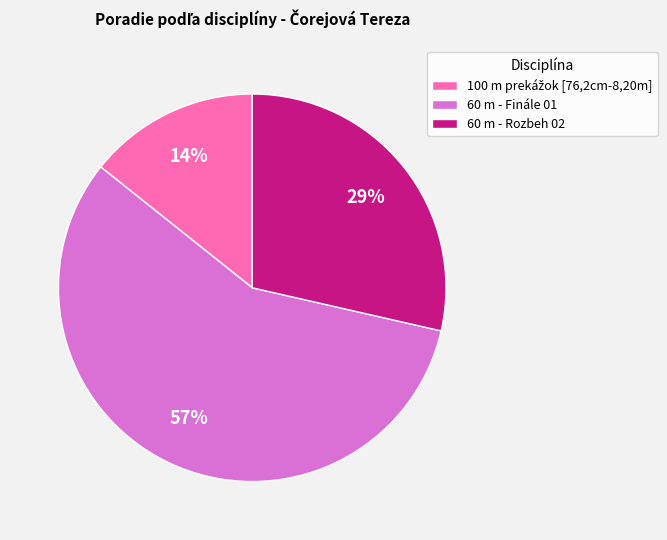

To the nearest percent, what is the average slice percentage?

33%